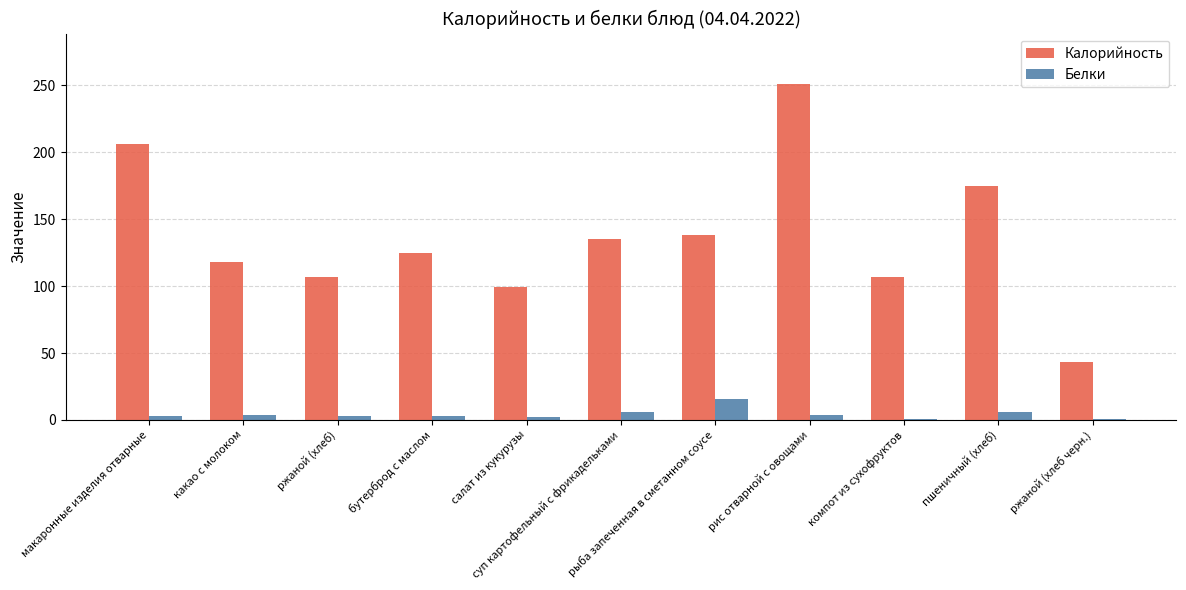

What is the label of the 6th bar from the left?

суп картофельный с фрикадельками